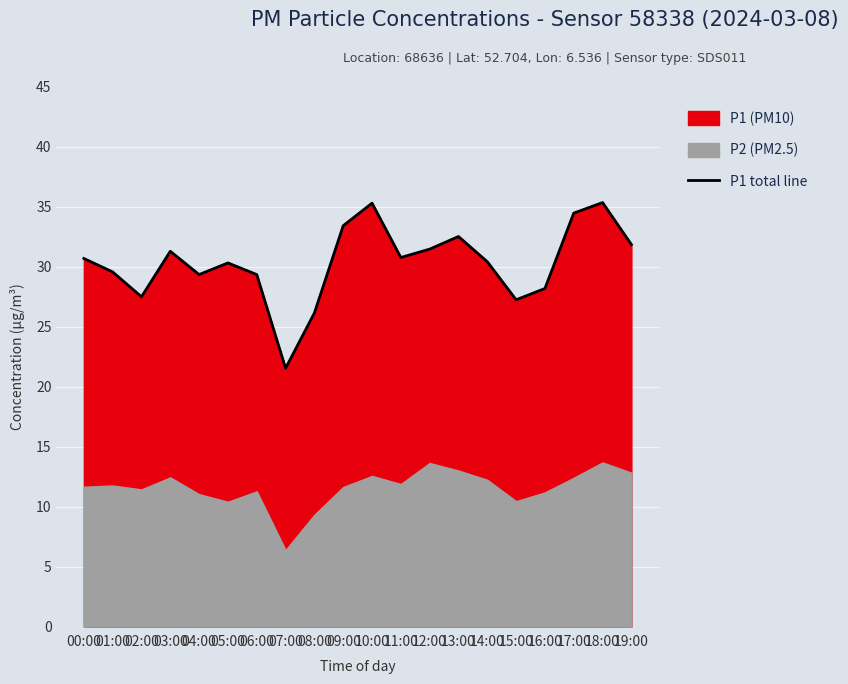

At which category does the data reach its first local peak?

03:00